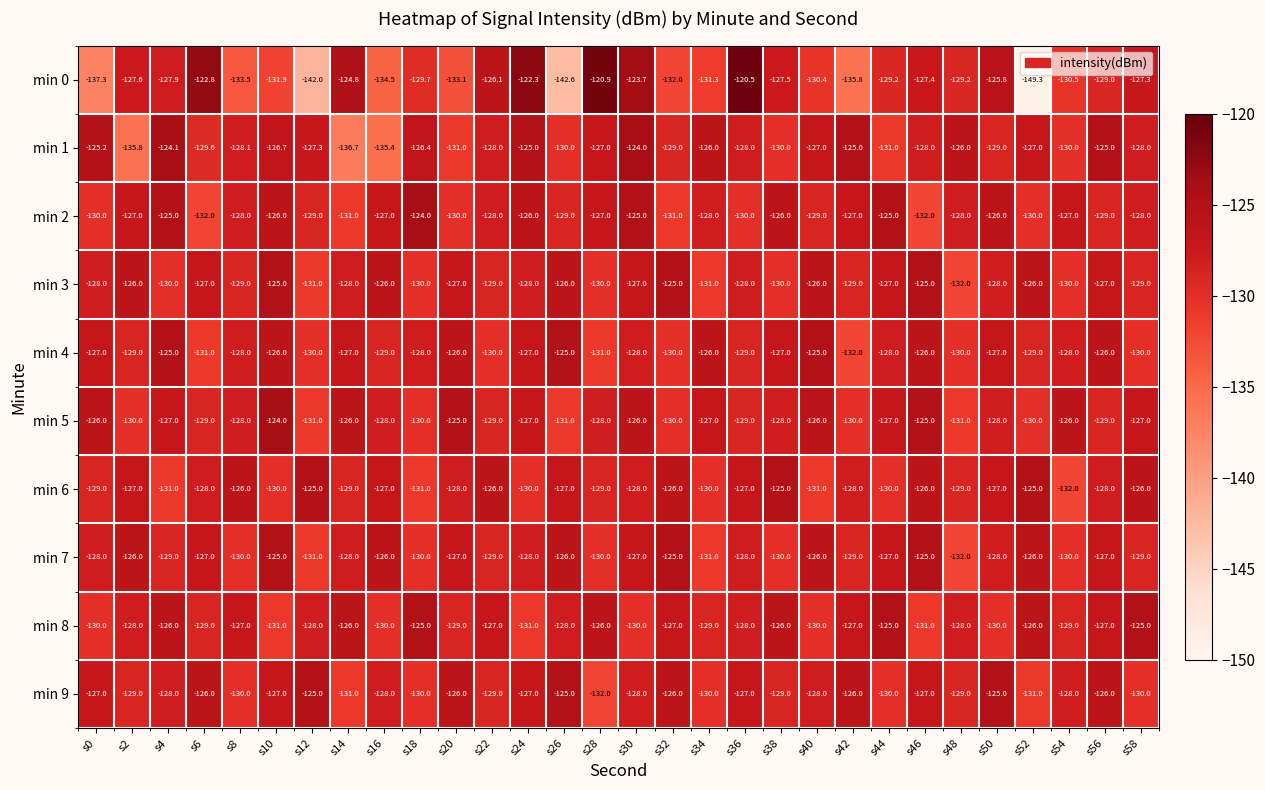

What is the difference between the maximum and minimum values in the min 3 series?

7.0